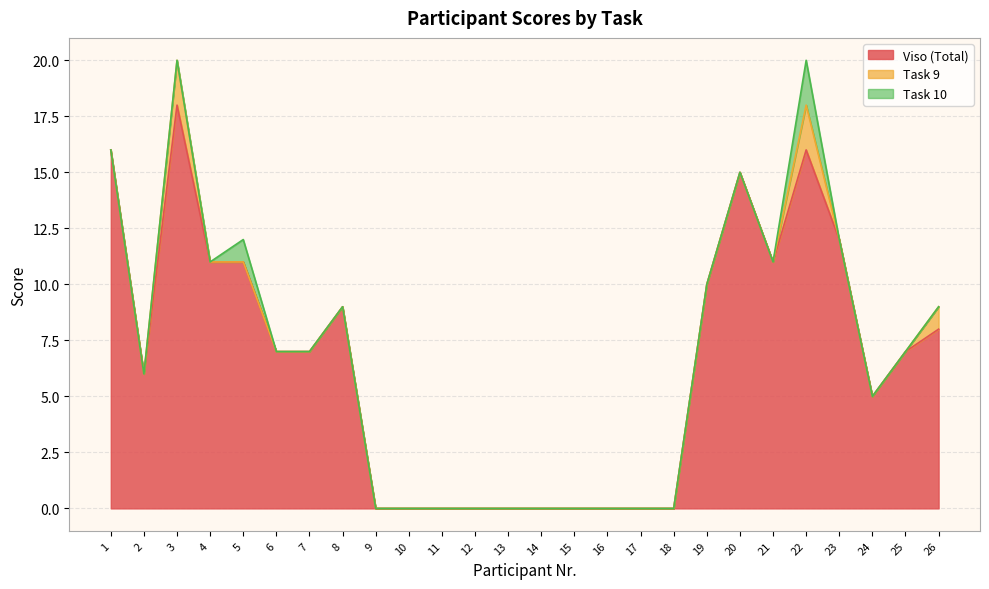

Which series changed the most between 8 and 20?

Viso (Total)